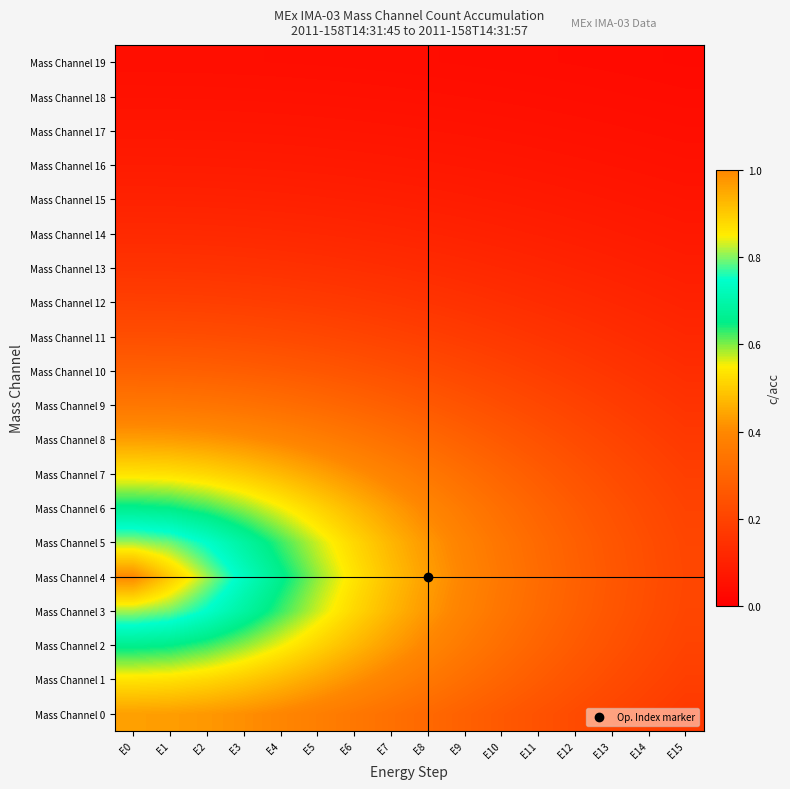

Which series changed the most between E1 and E2?

Mass Channel 4